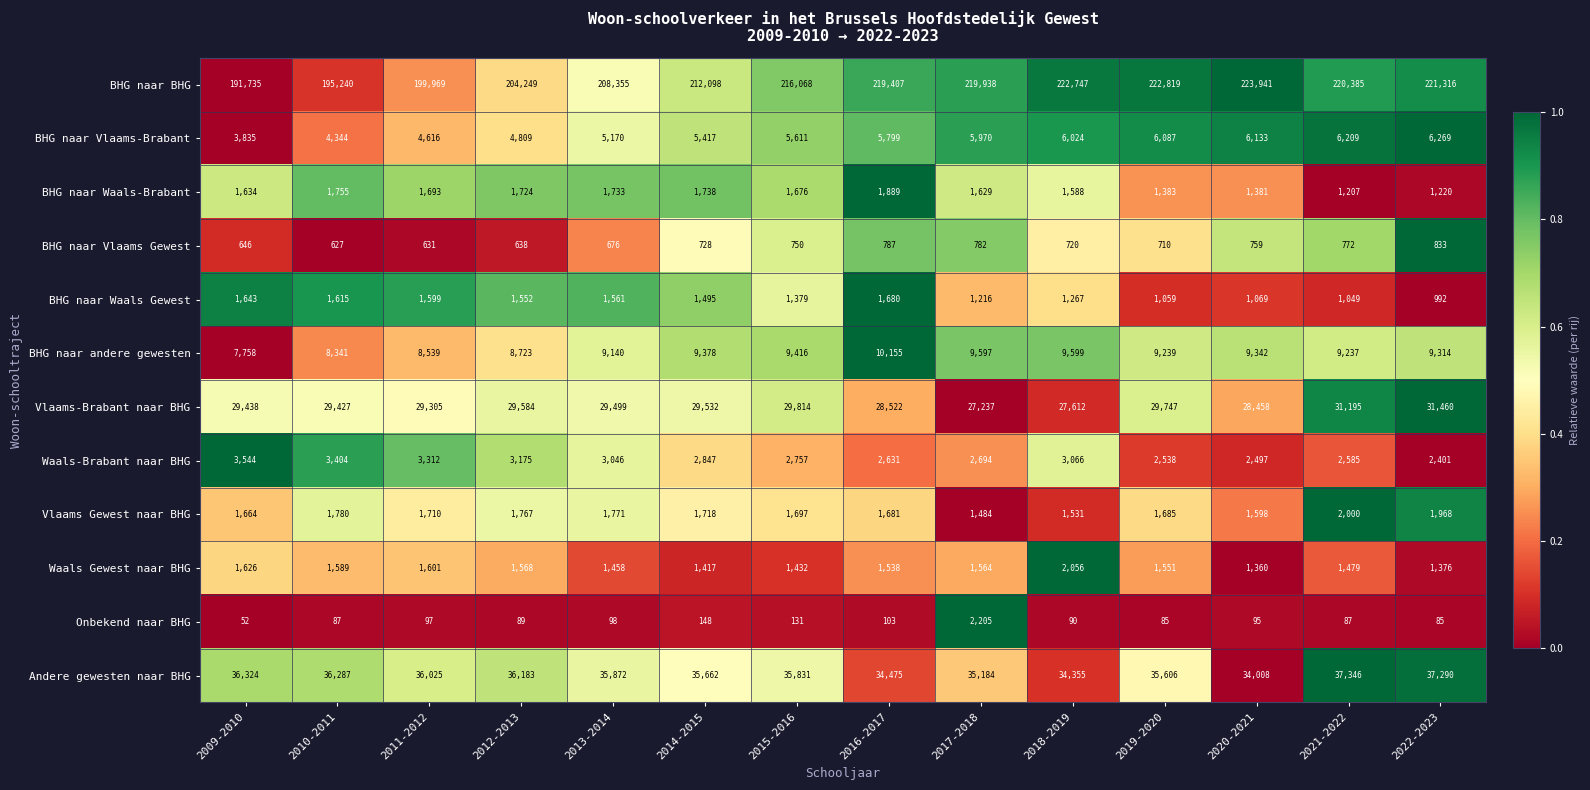

Which series has the widest spread of values?

BHG naar BHG